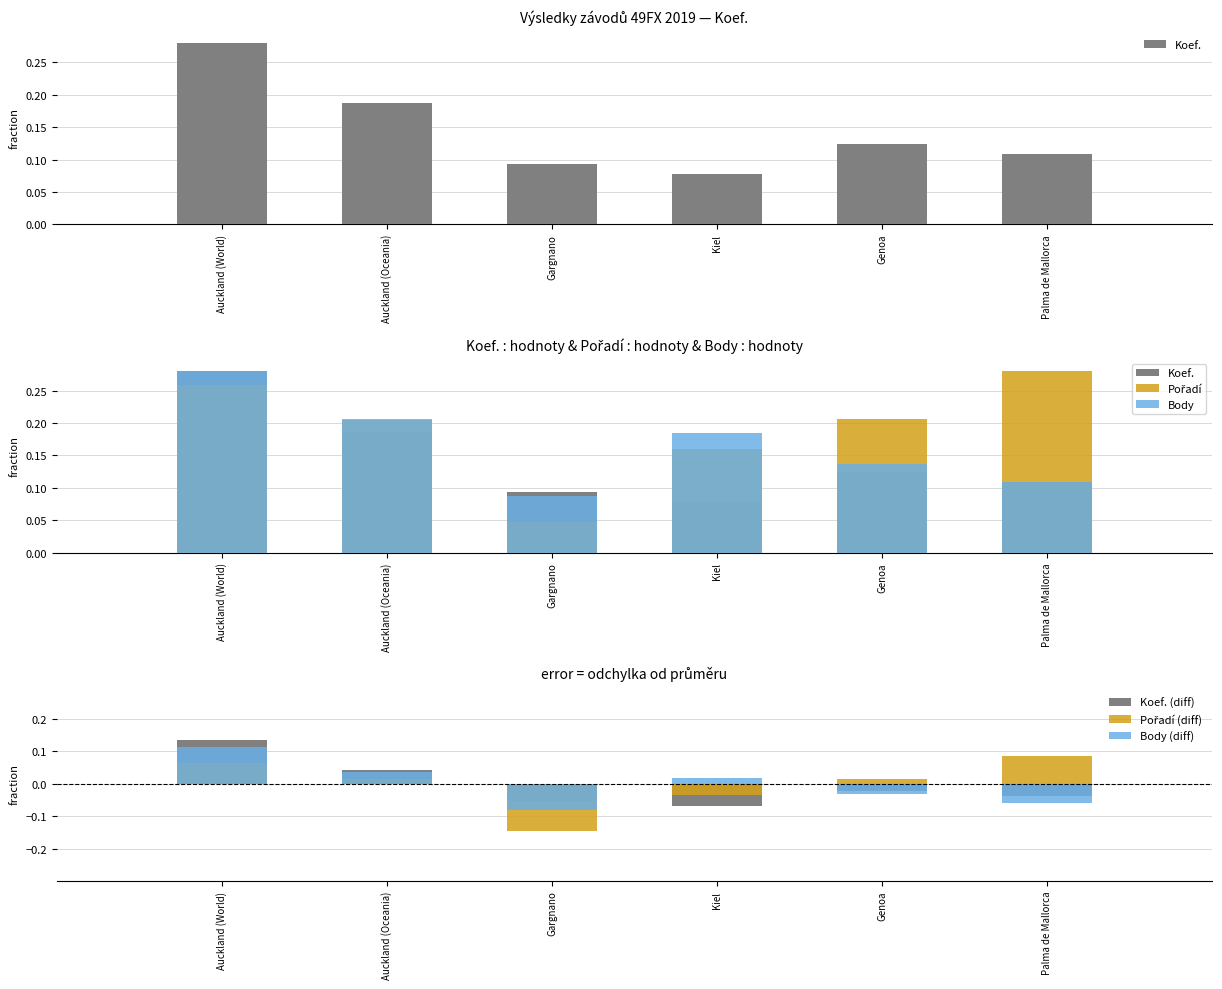

Reading right to left, what are all the values shown in this chart?

Koef.: 0.1	0.1	0.1	0.1	0.2	0.3
Pořadí: 0.3	0.2	0.2	0.0	0.2	0.3
Body: 0.1	0.1	0.2	0.1	0.2	0.3
Koef. (diff): -0.0	-0.0	-0.1	-0.1	0.0	0.1
Pořadí (diff): 0.1	0.0	-0.0	-0.1	0.0	0.1
Body (diff): -0.1	-0.0	0.0	-0.1	0.0	0.1